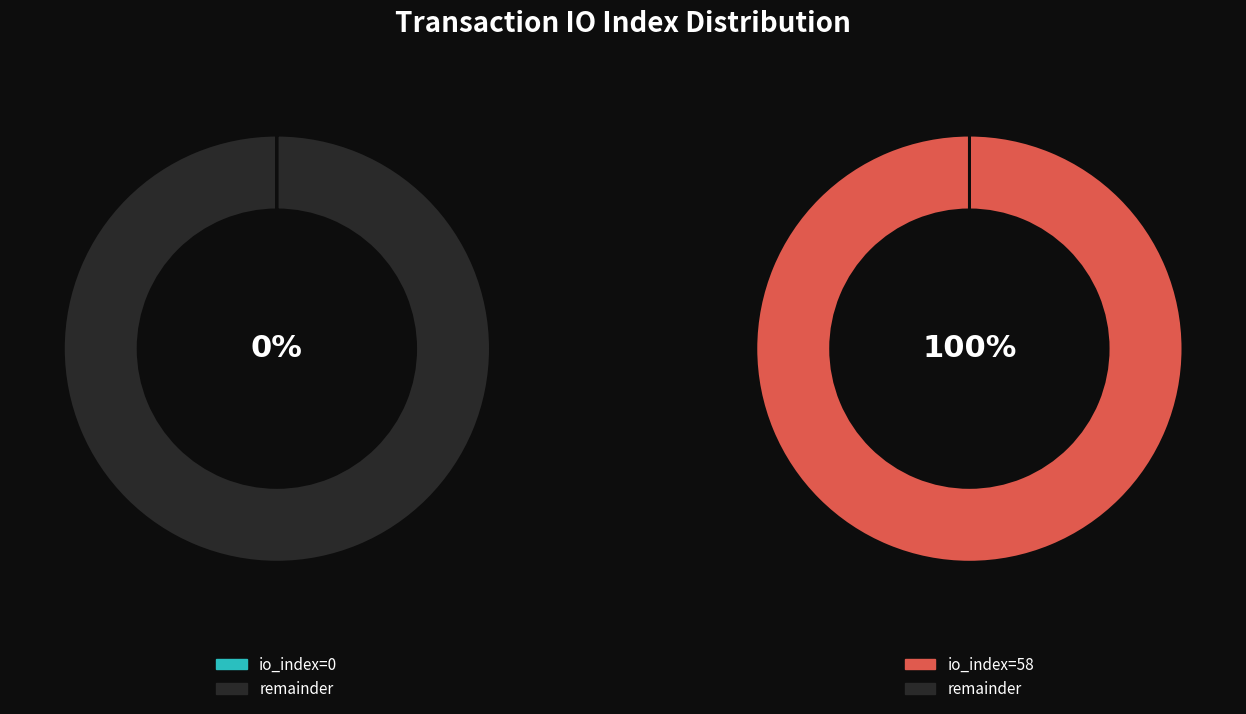

What percentage do io_index=58 and io_index=0 together represent?

100.0%